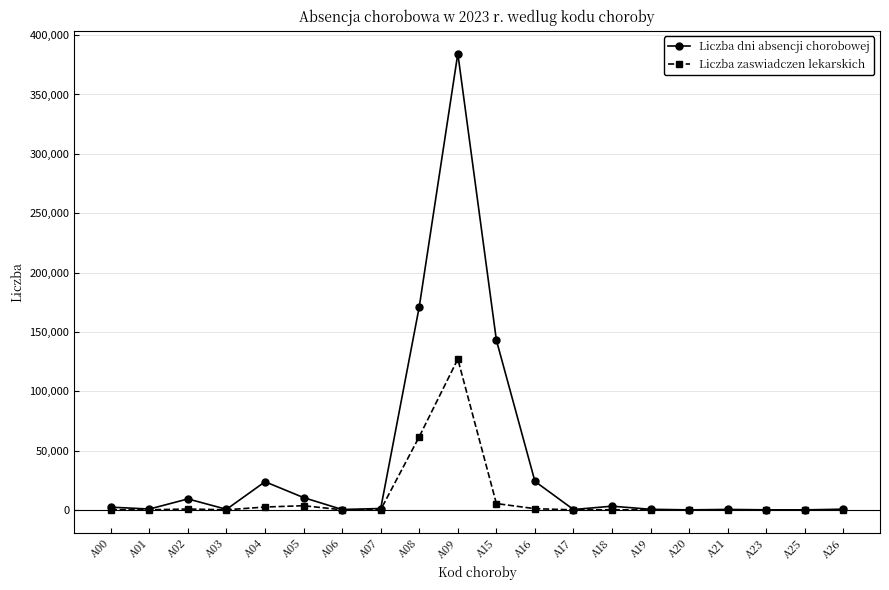

Which series has the largest total across all categories?

Liczba dni absencji chorobowej